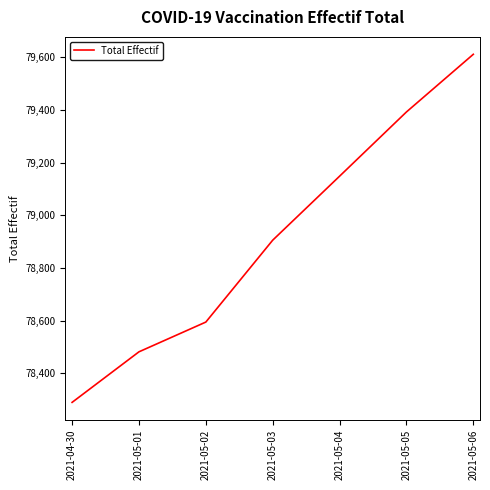

What is the maximum value shown in the chart?

79612